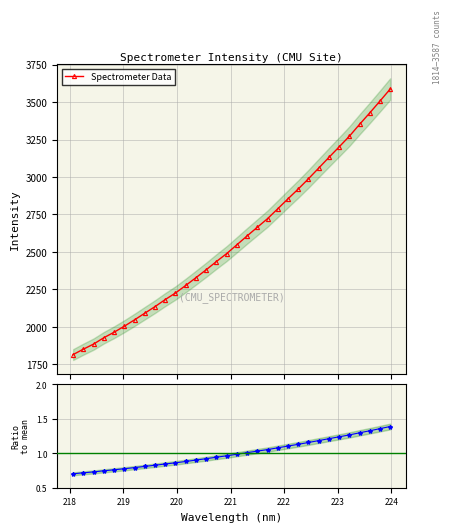

What is the value of the Spectrometer Data point at the 16th from the left?

2488.4